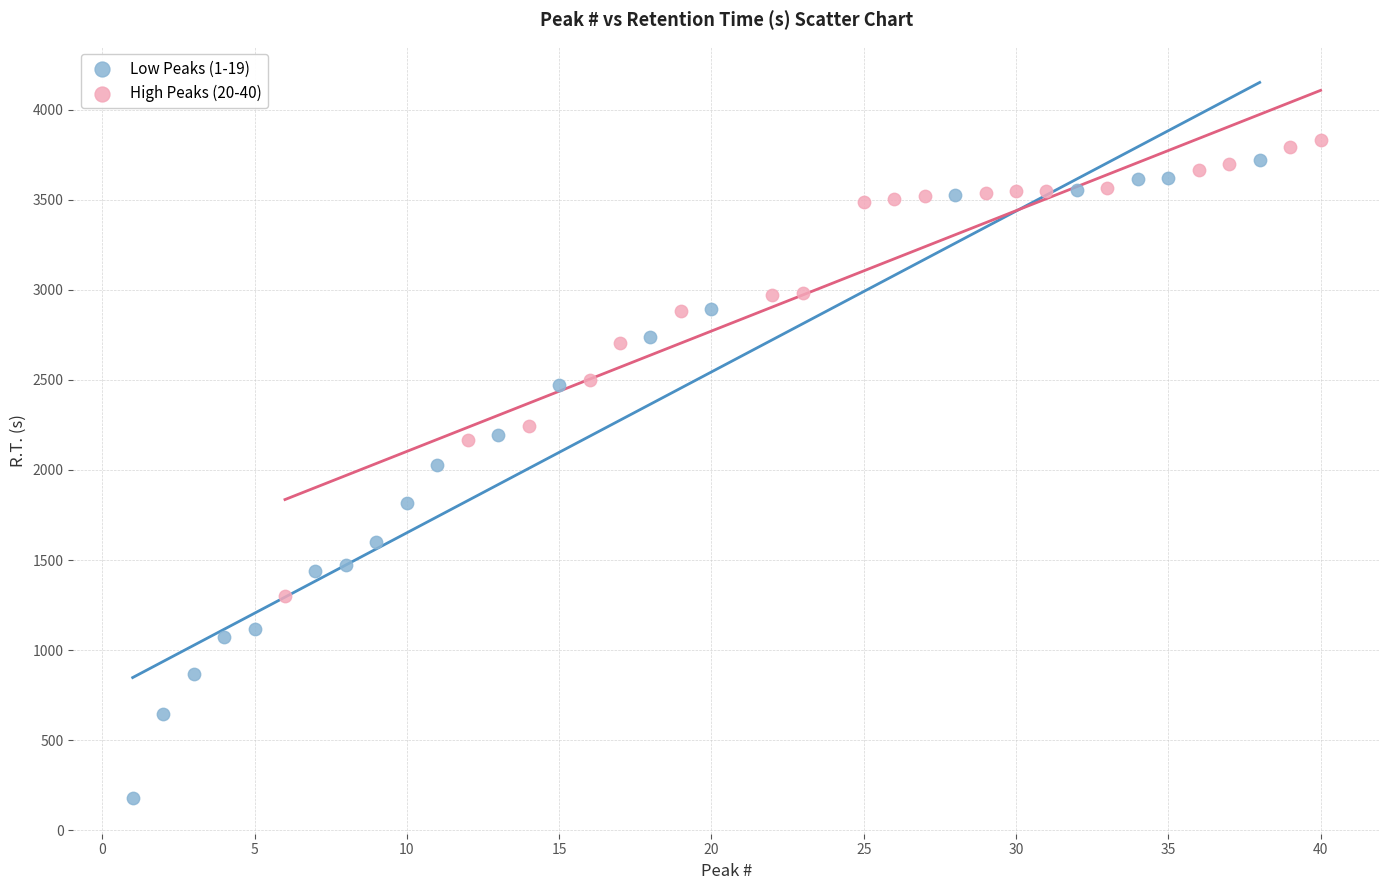

Which series has the widest spread of Y values?

Low Peaks (1-19)